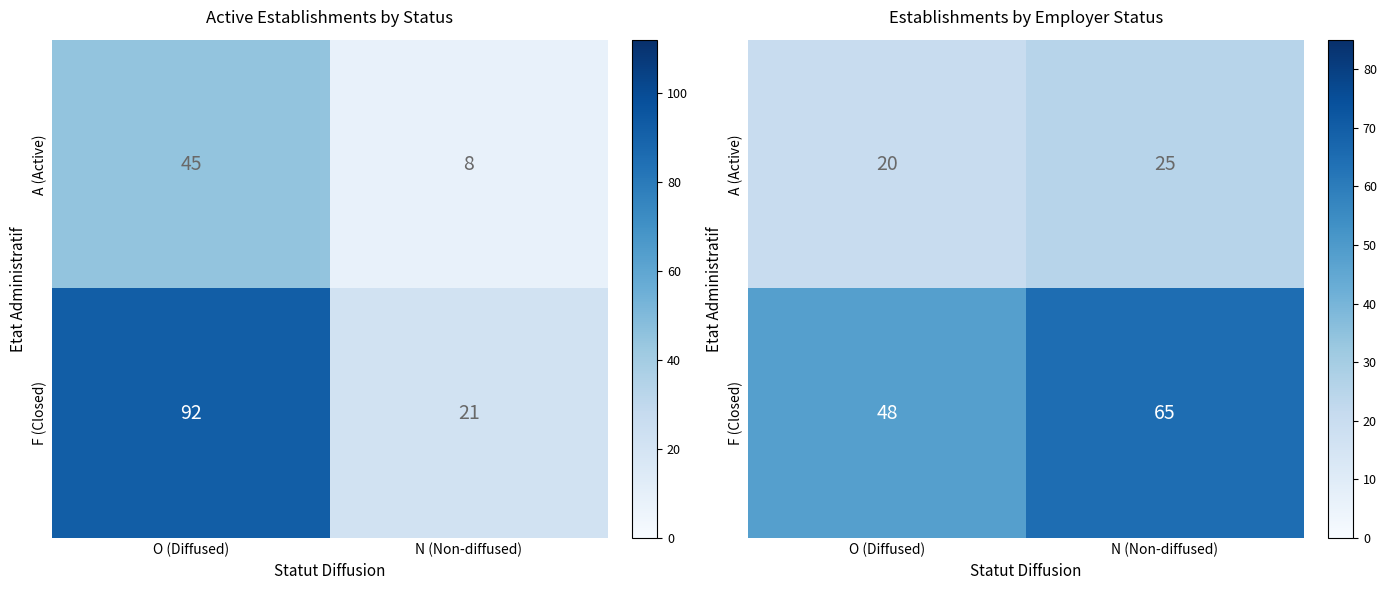

Rank the series by their average value, from lowest to highest.

A (Active), F (Closed)